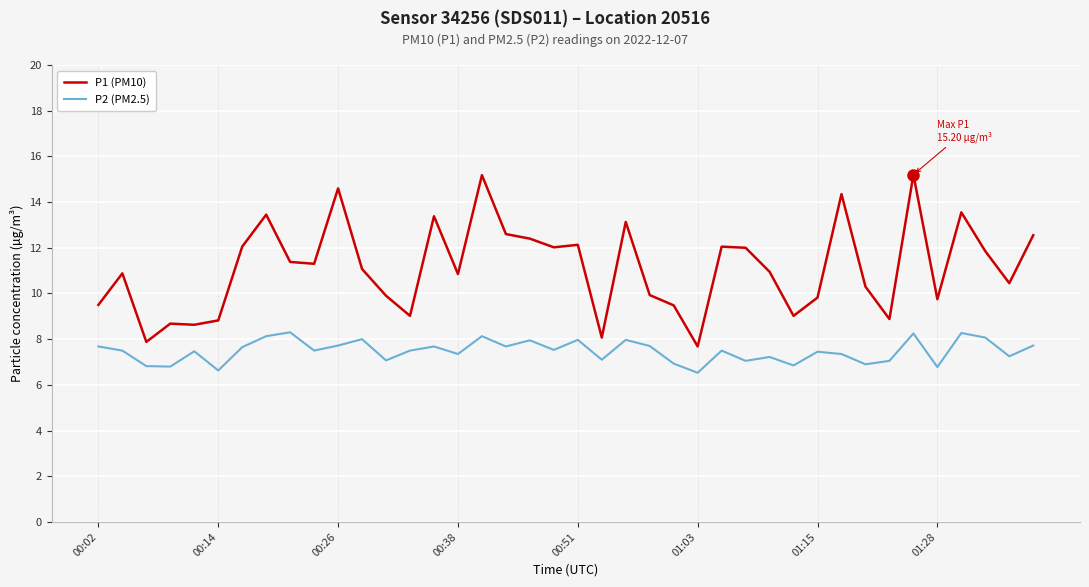

Which series has the widest spread of values?

P1 (PM10)